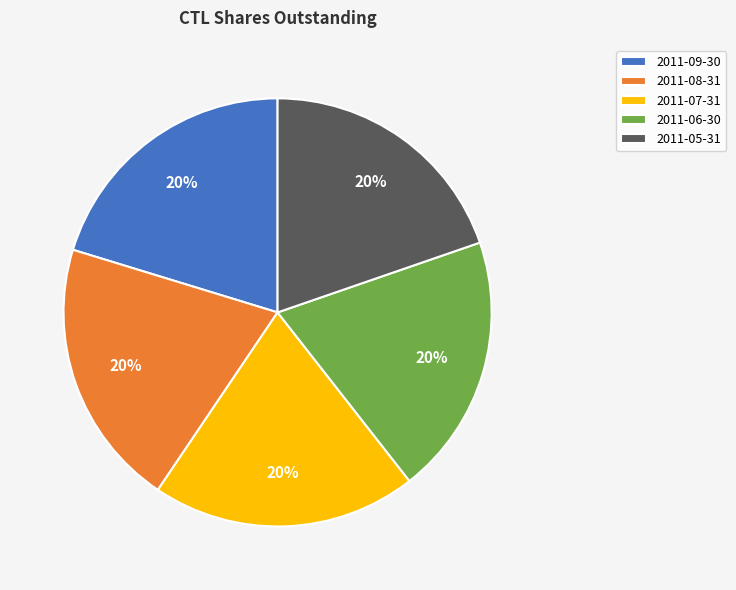

Is there any slice that represents more than half of the pie?

No